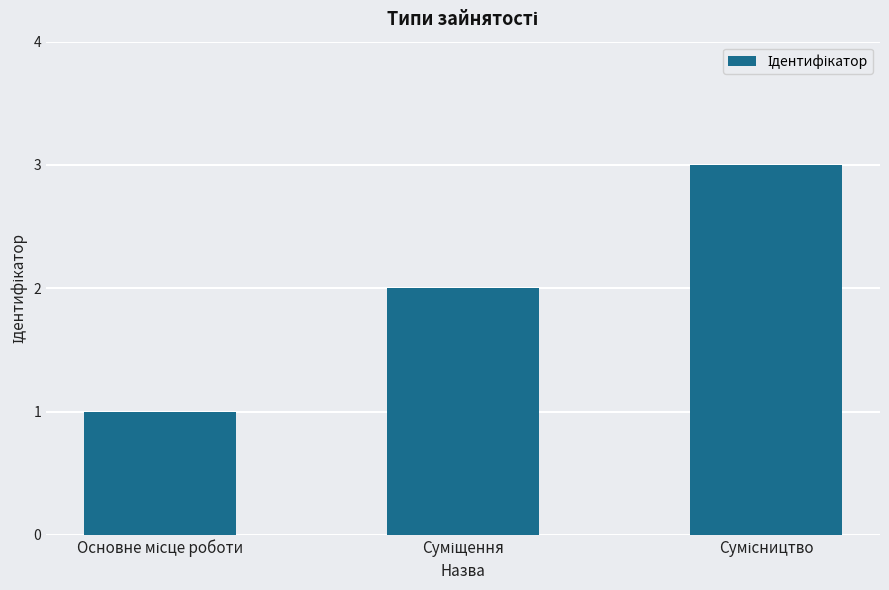

Are the bars grouped side by side (vs. stacked)?

No